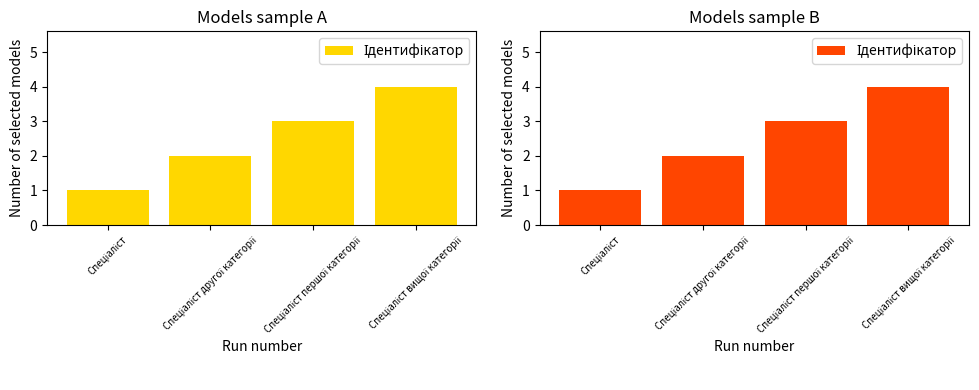

Where is the data nearest to the value 2?

Спеціаліст другої категорії